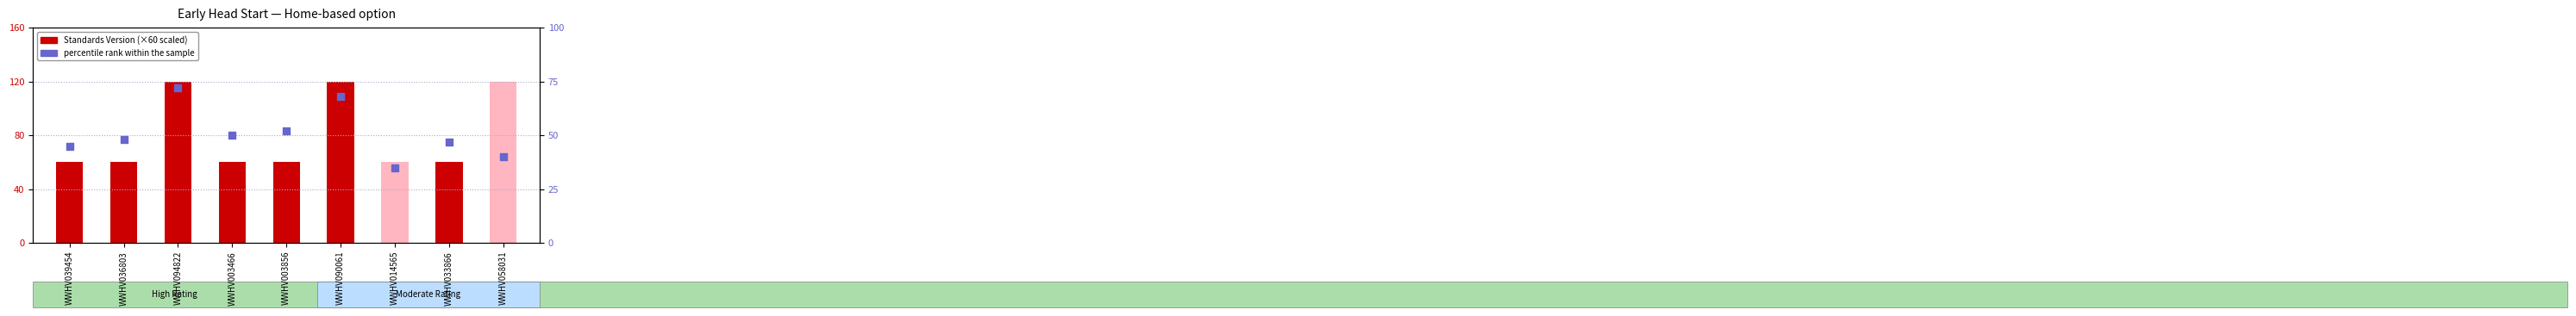

Between WWHV003466 and WWHV033866, which is larger?

WWHV003466